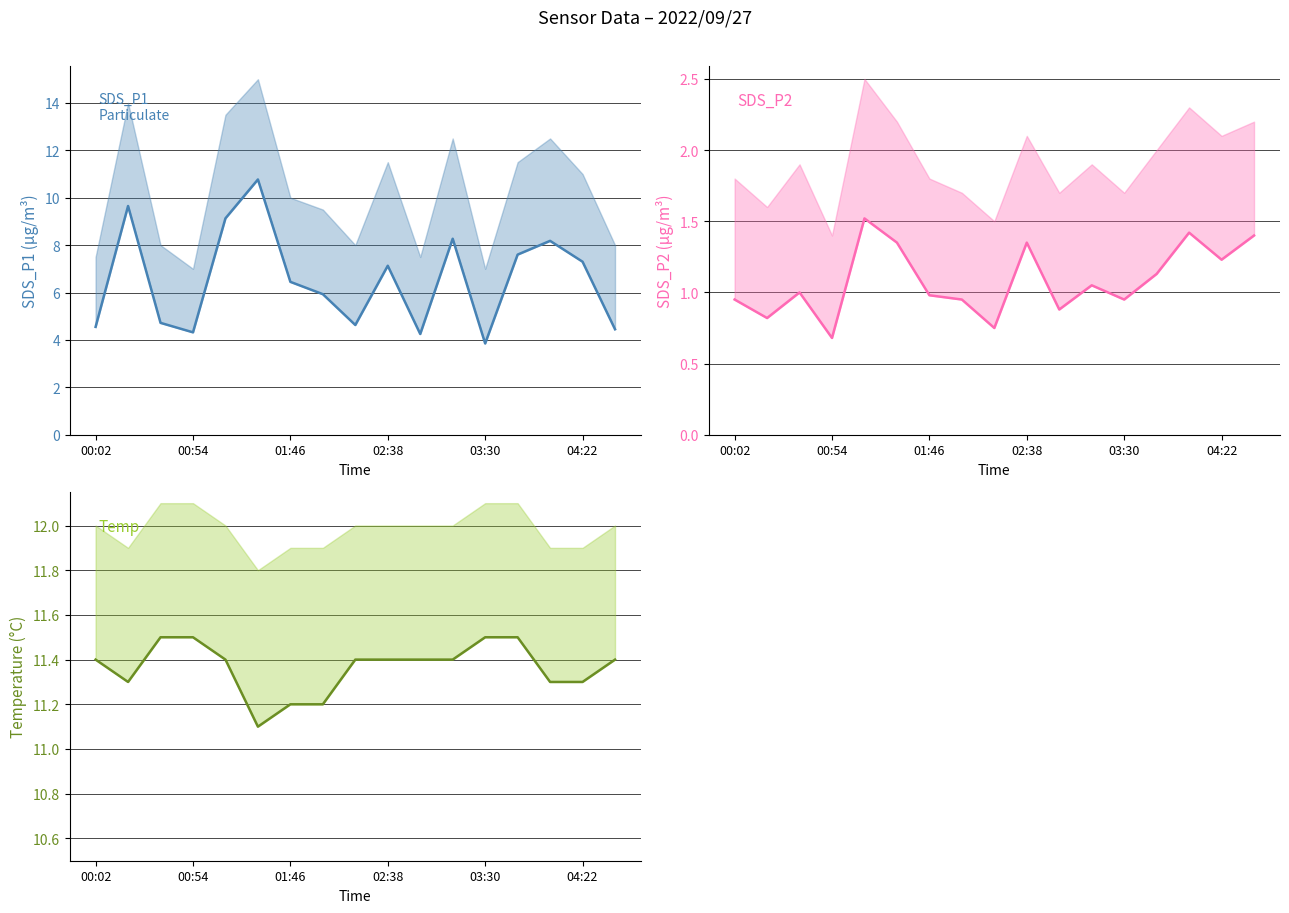

What position from the left is 04:22?

6